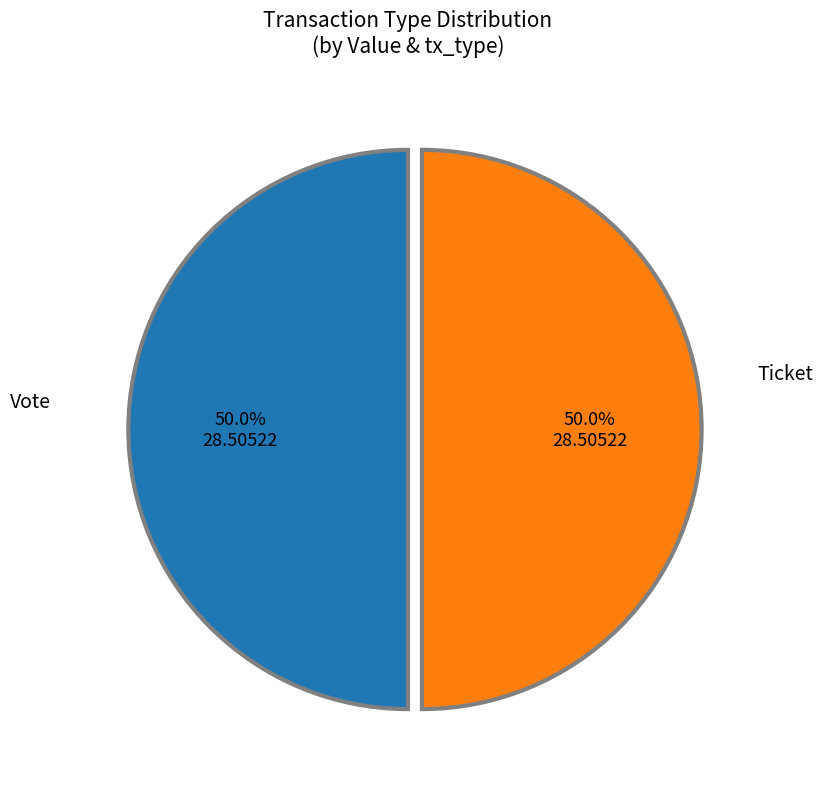

Approximately how many times larger is the value at Ticket compared to Vote?

1.0